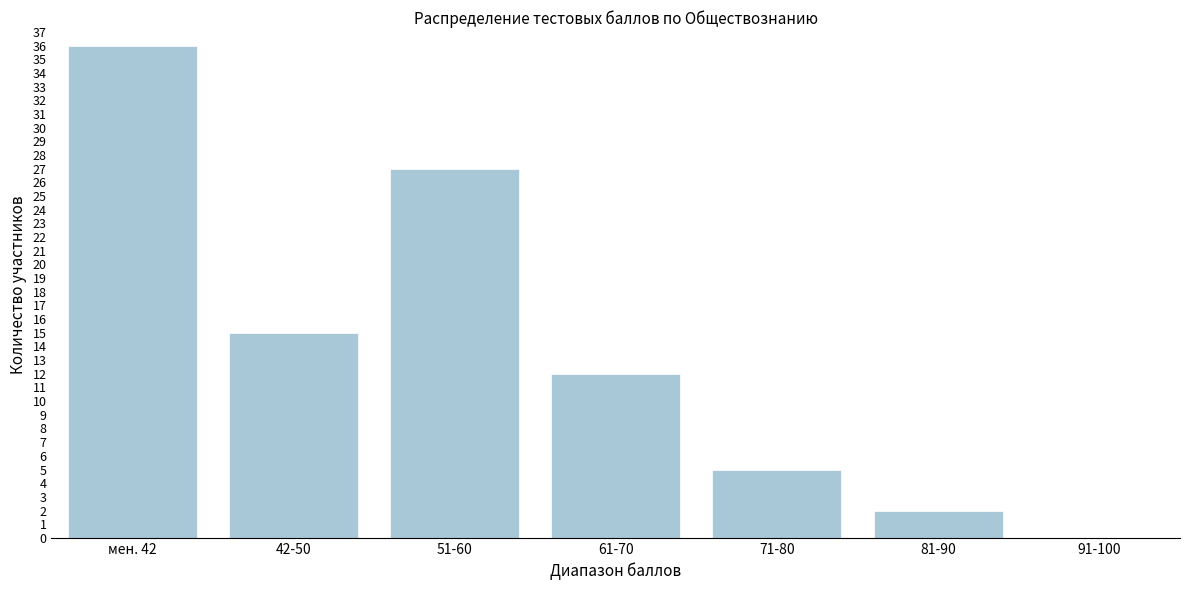

Reading left to right, extract all data points from this chart.

мен. 42=36	42-50=15	51-60=27	61-70=12	71-80=5	81-90=2	91-100=0